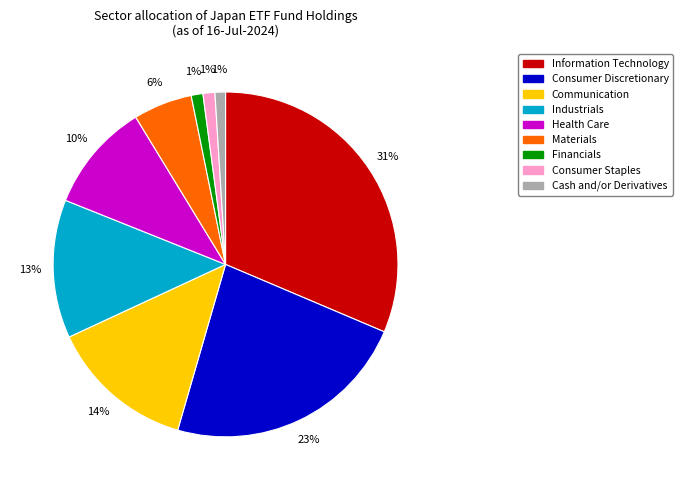

Combined, do Cash and/or Derivatives and Information Technology account for over 50%?

No